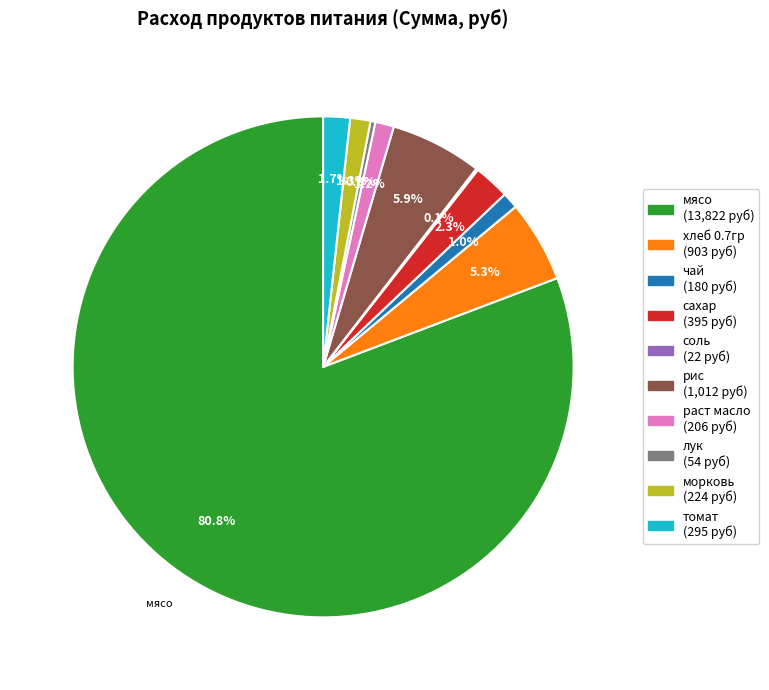

Between томат and хлеб 0.7гр, which is larger?

хлеб 0.7гр